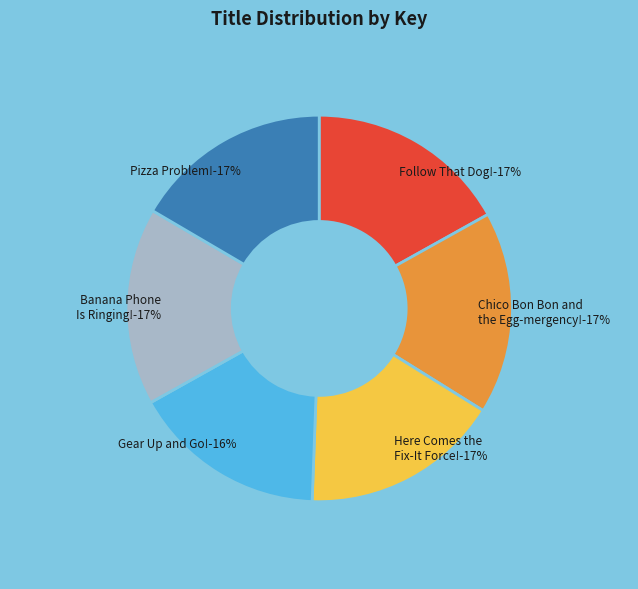

Between Follow That Dog! and Chico Bon Bon and the Egg-mergency!, which is larger?

Chico Bon Bon and the Egg-mergency!